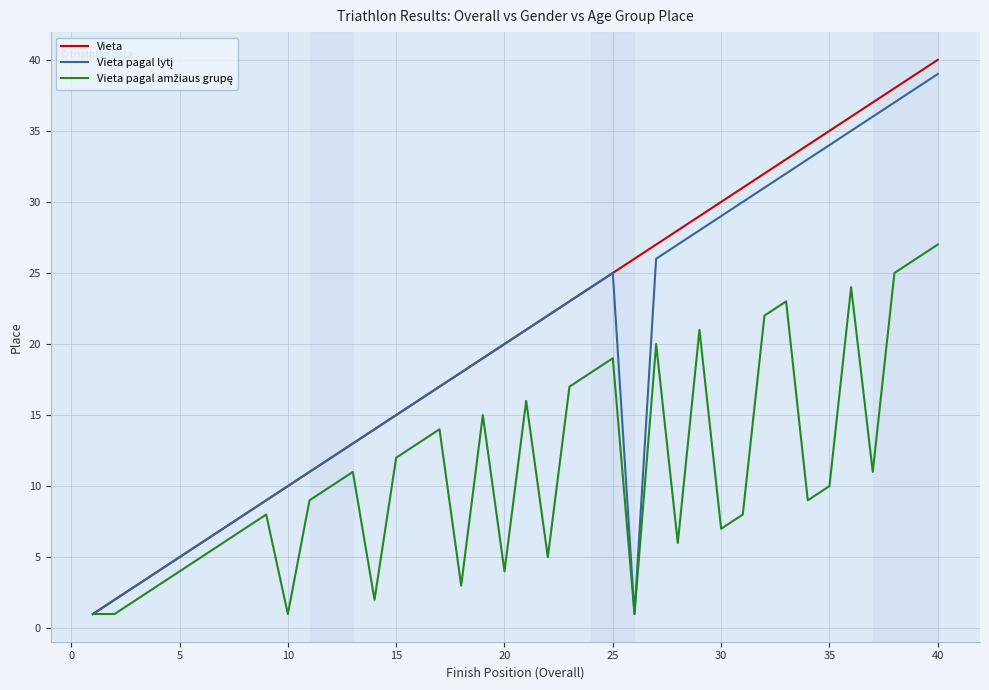

What is the greatest value displayed?

40